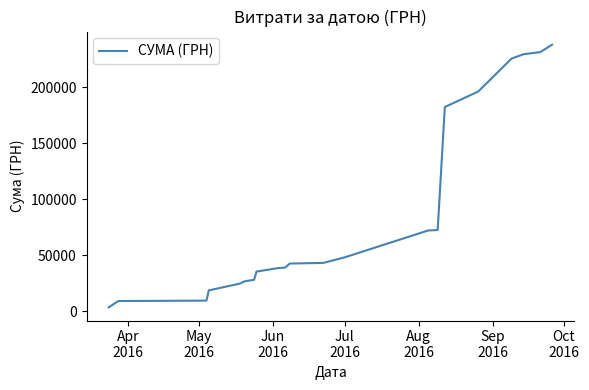

How many lines are shown in the chart?

1